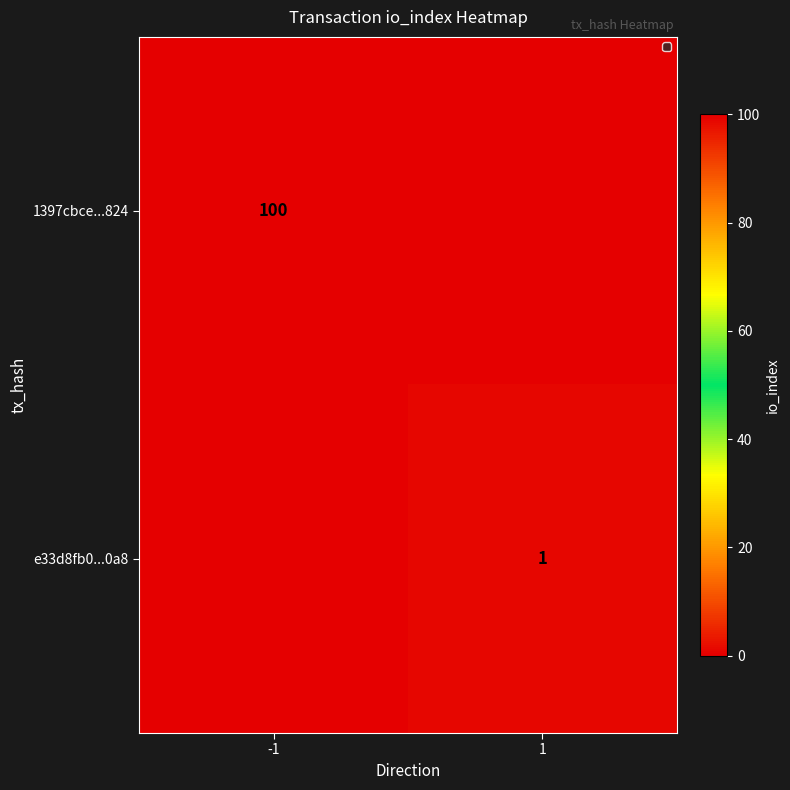

Which category has the highest value across all series?

-1